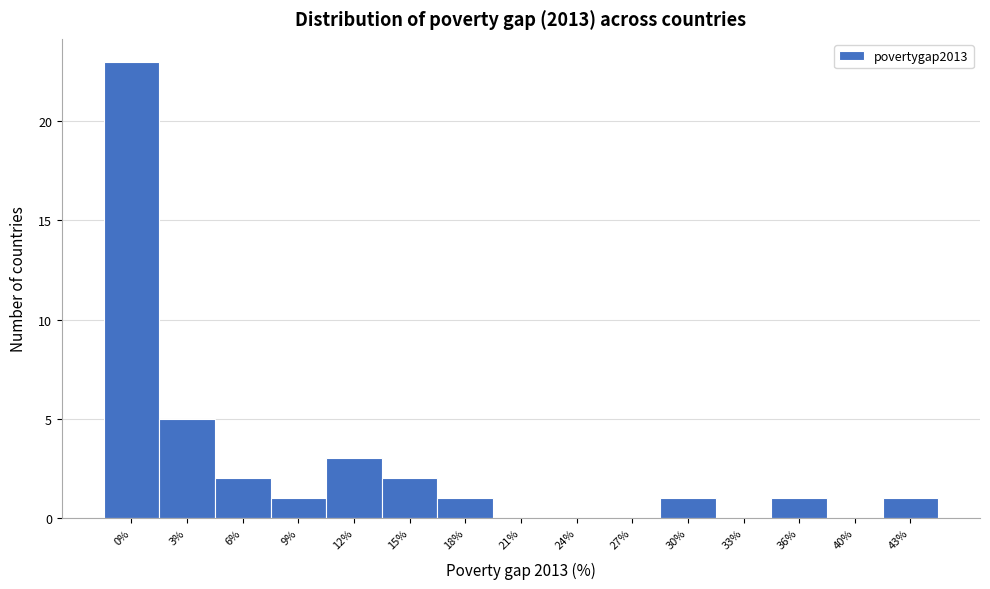

Reading left to right, what are all the values shown in this chart?

0%=23	3%=5	6%=2	9%=1	12%=3	15%=2	18%=1	21%=0	24%=0	27%=0	30%=1	33%=0	36%=1	40%=0	43%=1